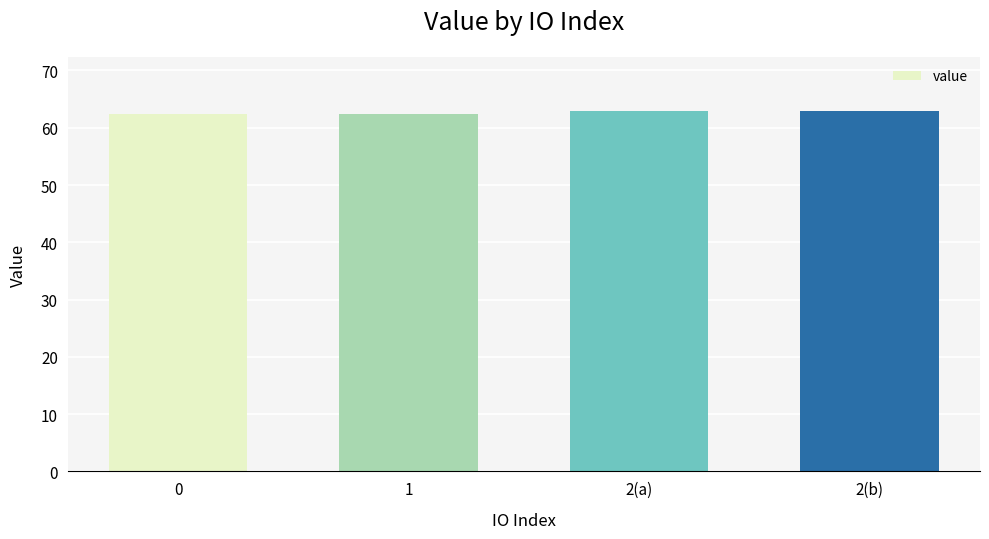

Reading right to left, what are all the values shown in this chart?

62.9	62.9	62.5	62.5